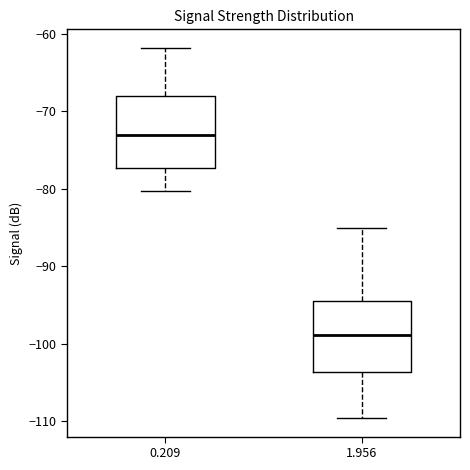

Reading left to right, transcribe this box plot: for each box, give where its median line is, the range the box spans, and where its two whiskers end, as read against the y-axis. The values are not printed on the chart, so give them approximately, as read against the axis.

0.209: median -73, box -77 to -68, whiskers -80 to -62
1.956: median -99, box -104 to -94, whiskers -110 to -85